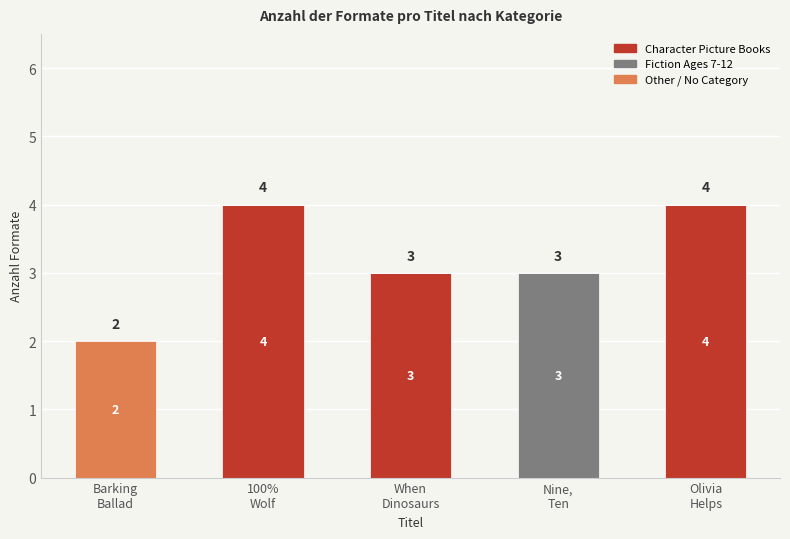

How many Character Picture Books values are between 0 and 4?

5